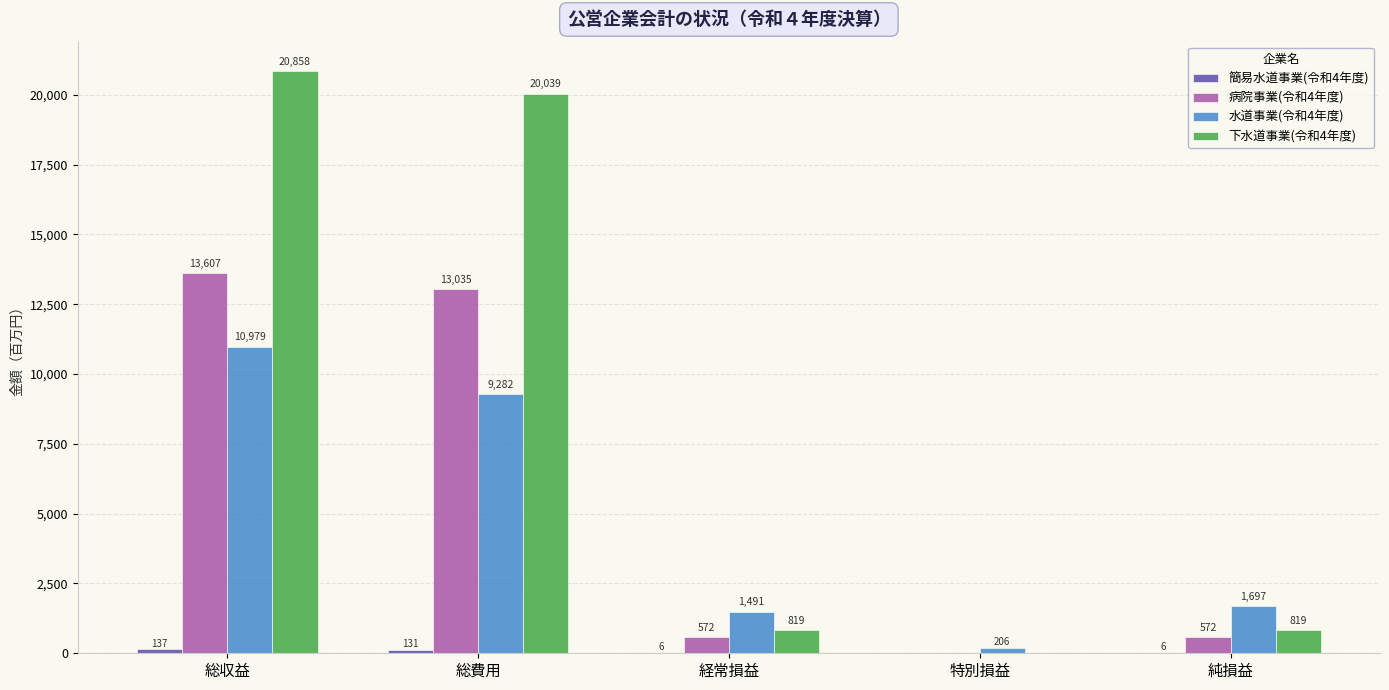

Where does the 下水道事業(令和4年度) series first go above 819?

総収益